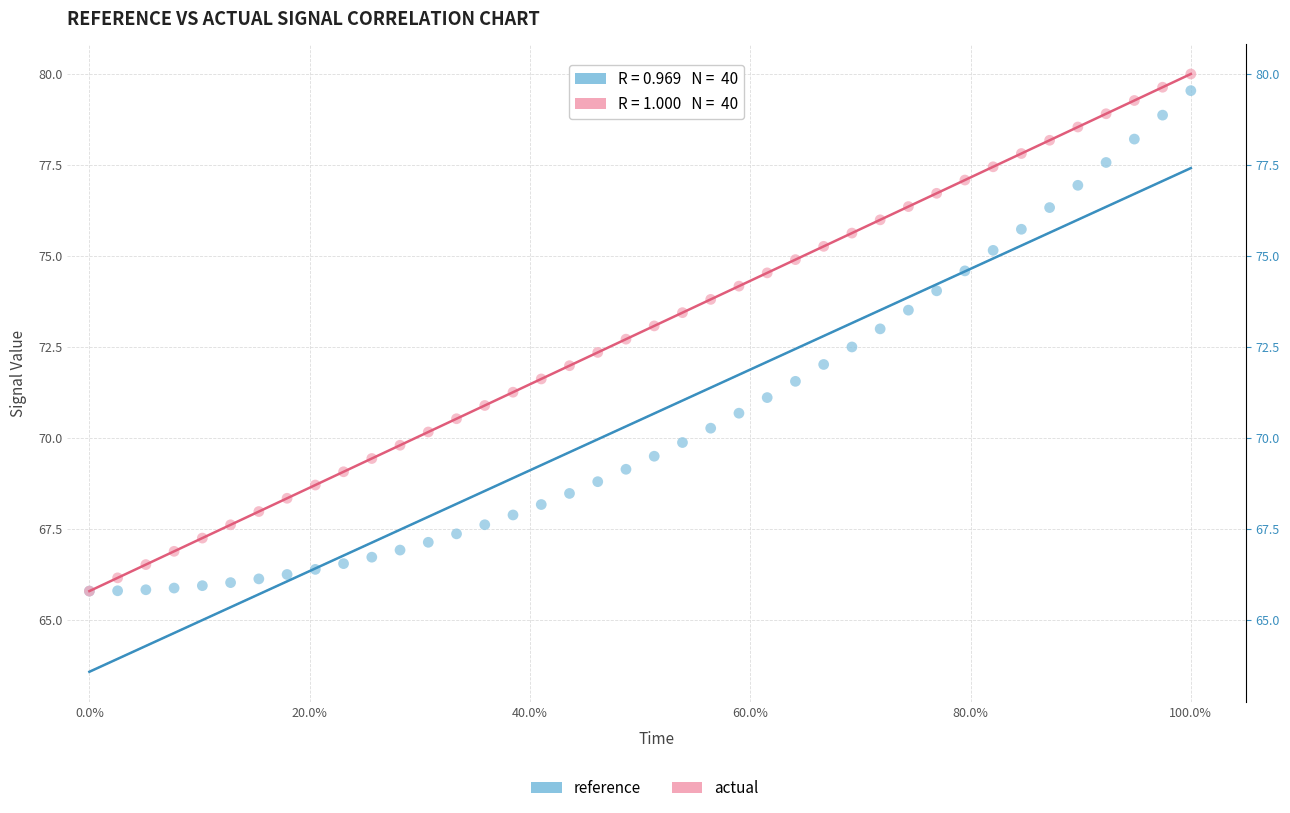

Which series reaches the maximum Y coordinate?

actual